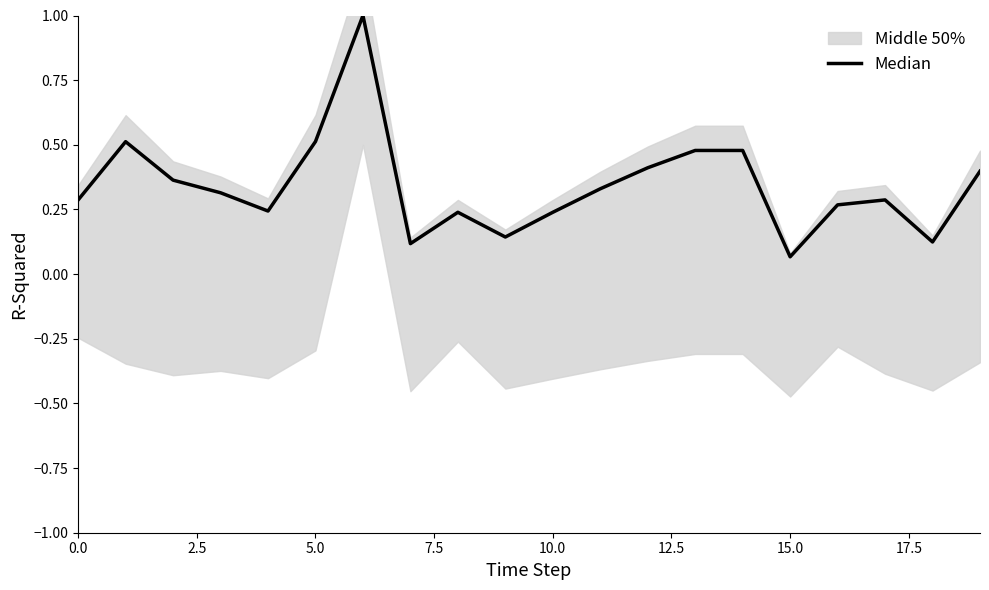

Which has a higher value, 11 or 17?

11